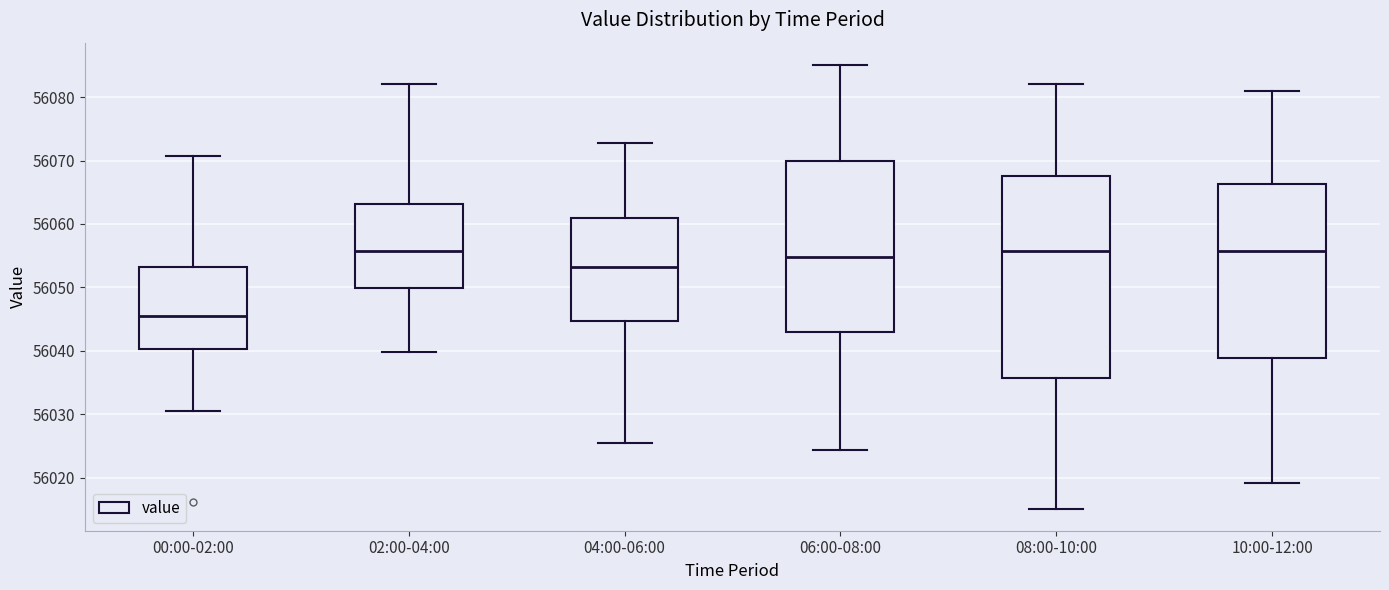

Which box's median line is the lowest?

00:00-02:00